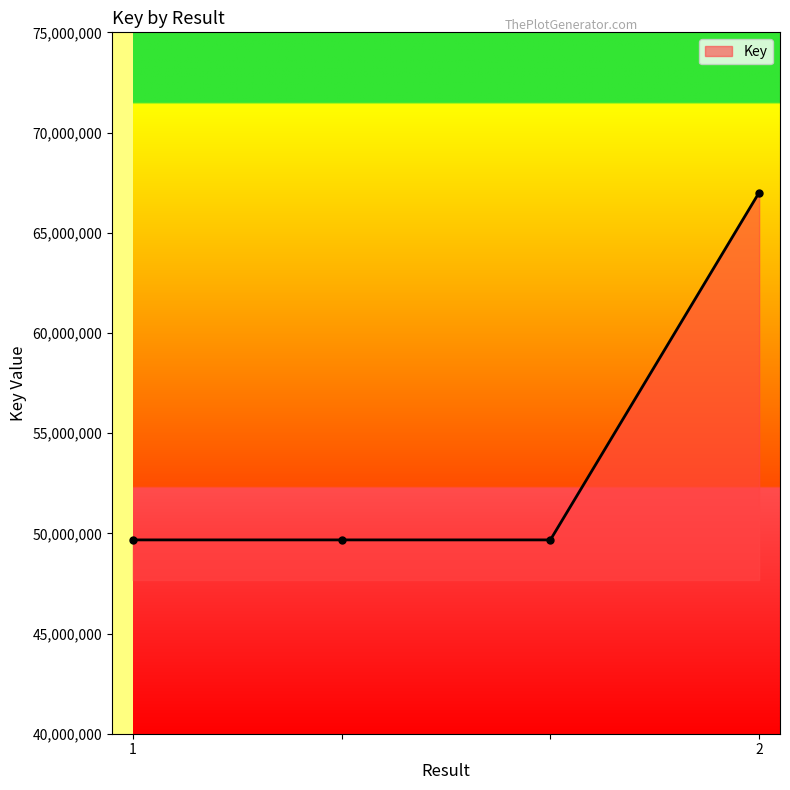

Reading right to left, list all the values displayed in this chart.

67006131	49671642	49671642	49671642